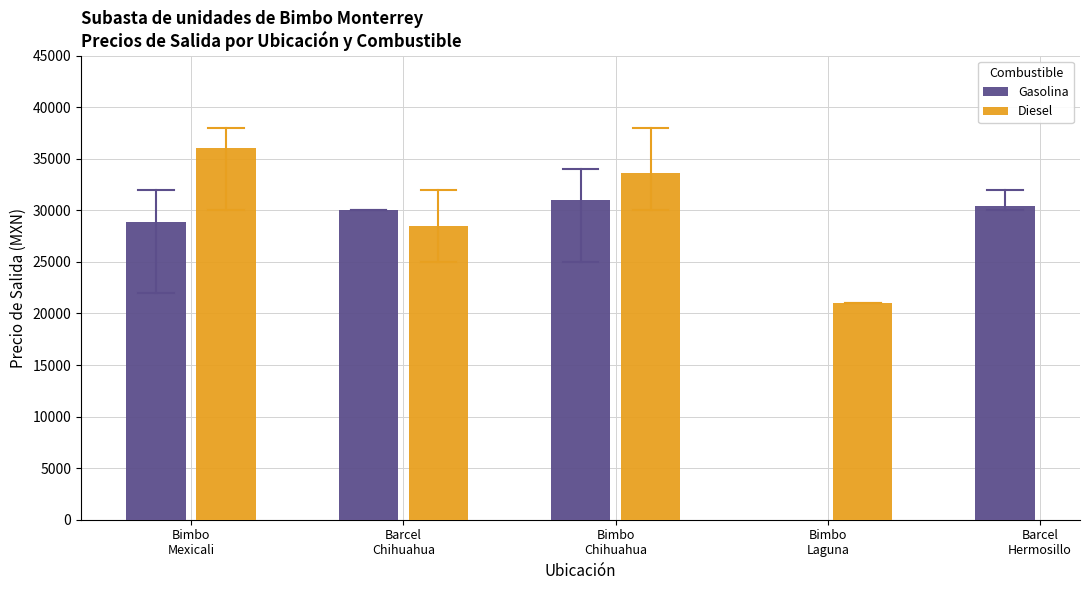

How many groups of bars are there?

4